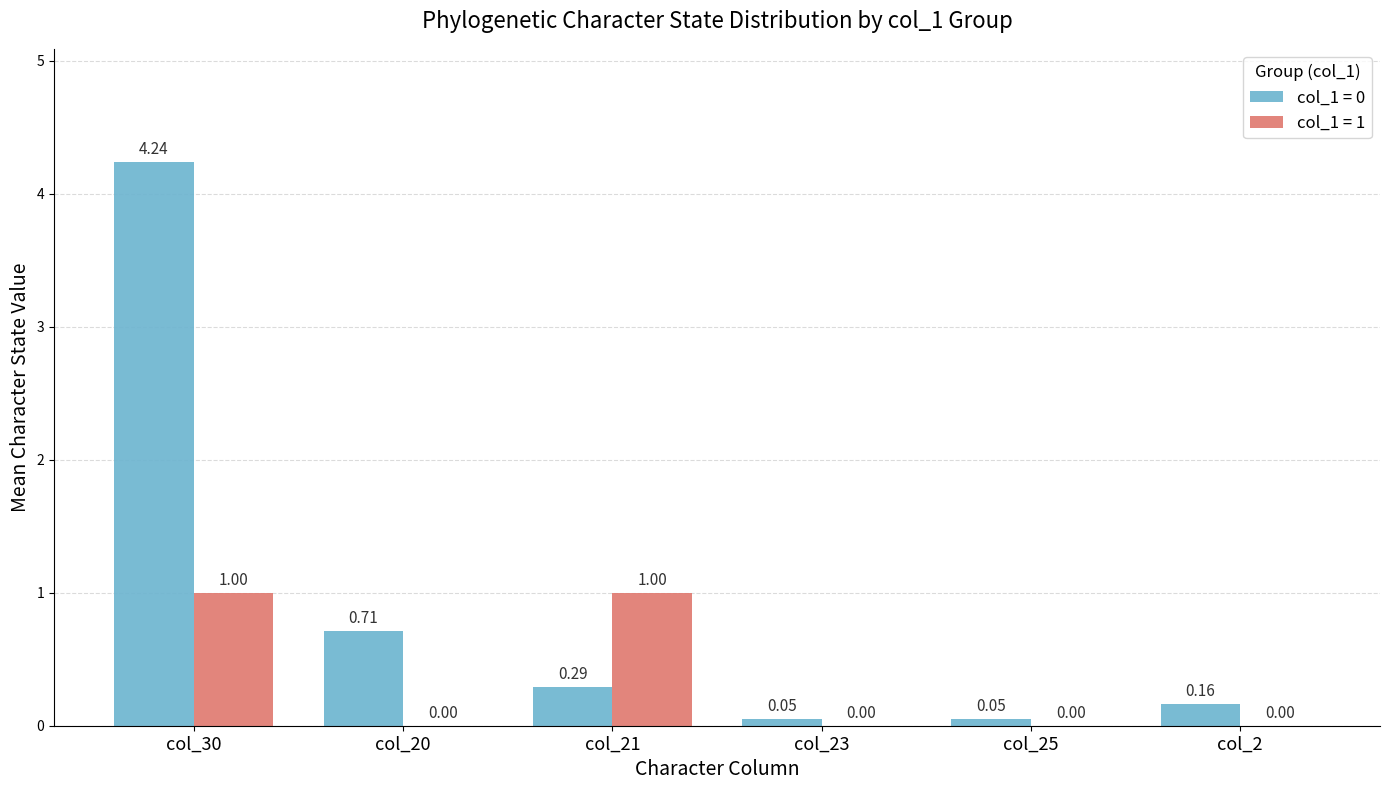

What are all the series names shown in the legend?

col_1 = 0, col_1 = 1